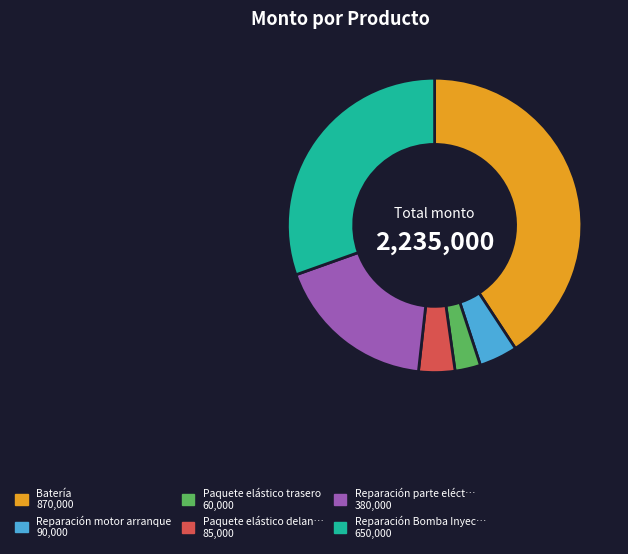

Is there any slice that represents more than half of the pie?

No